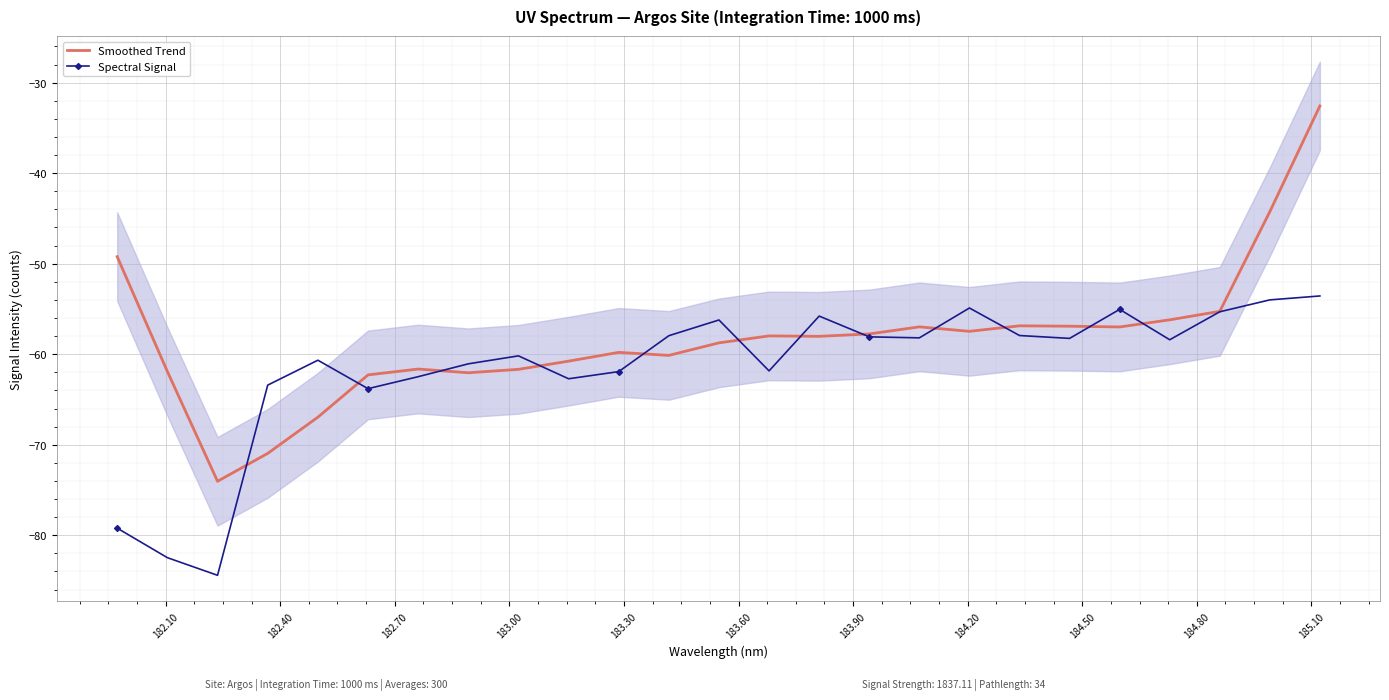

What is the difference between the maximum and minimum values in the Spectral Signal series?

30.9